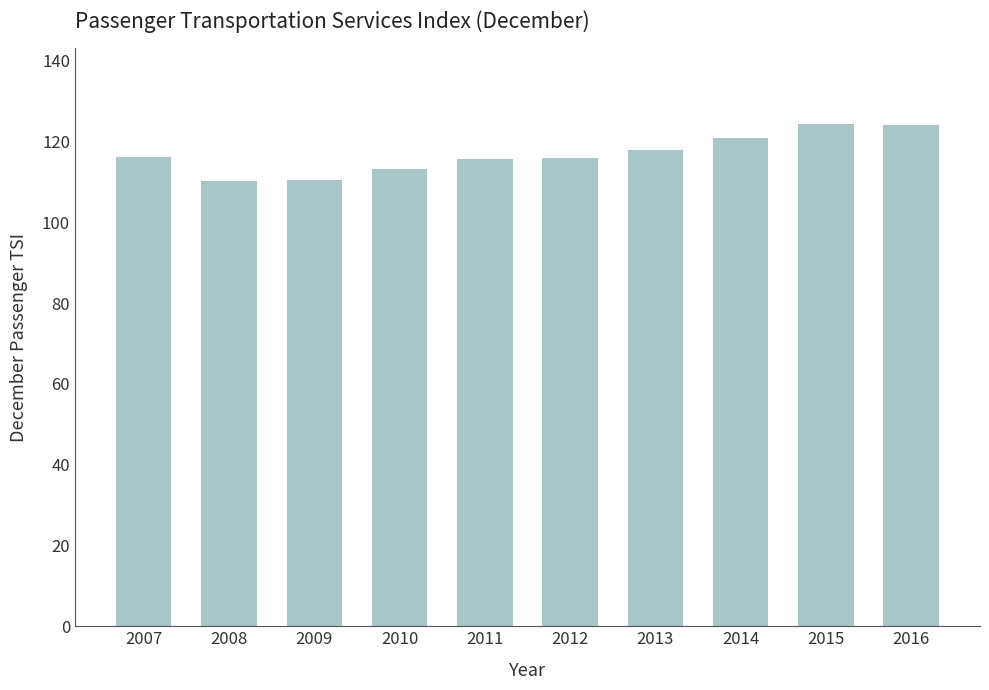

What is the value of the 2nd bar from the left?

110.3